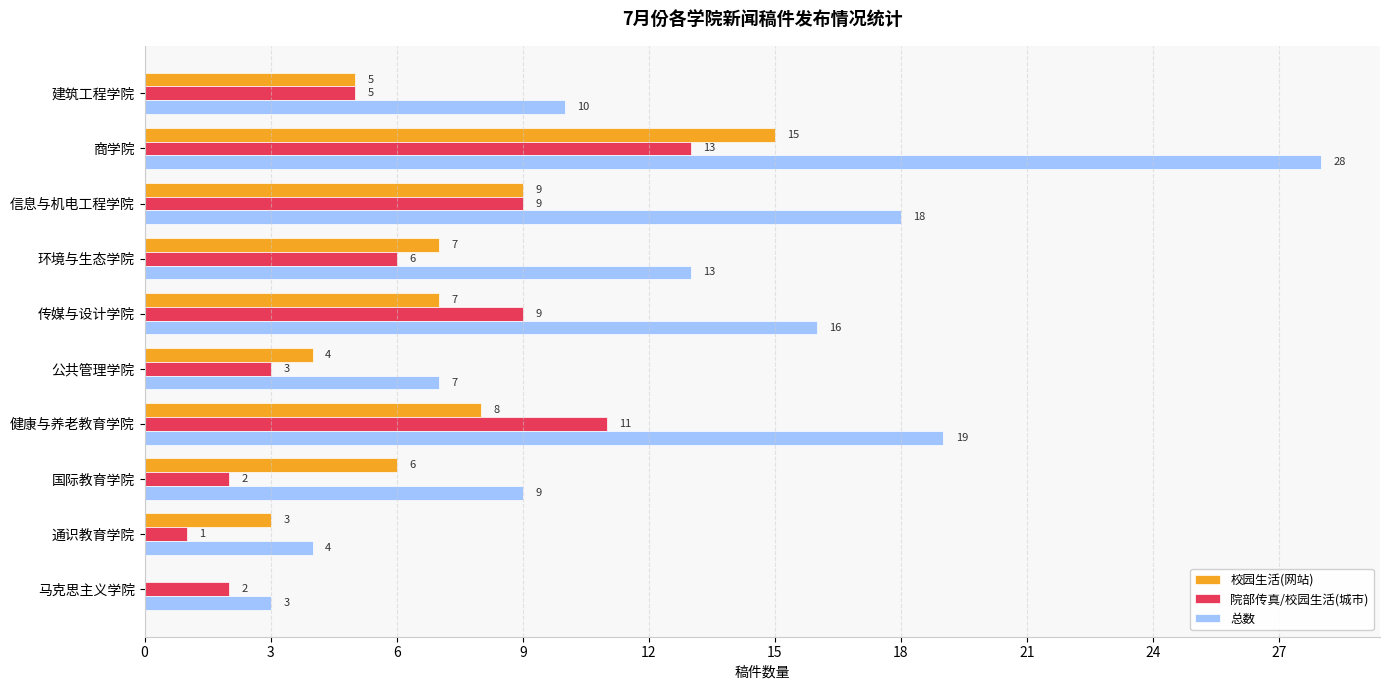

What is the maximum value shown in the chart?

28